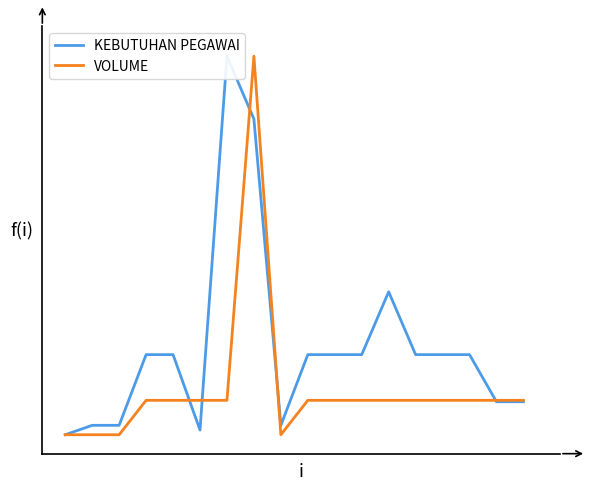

What are all the series names shown in the legend?

KEBUTUHAN PEGAWAI, VOLUME